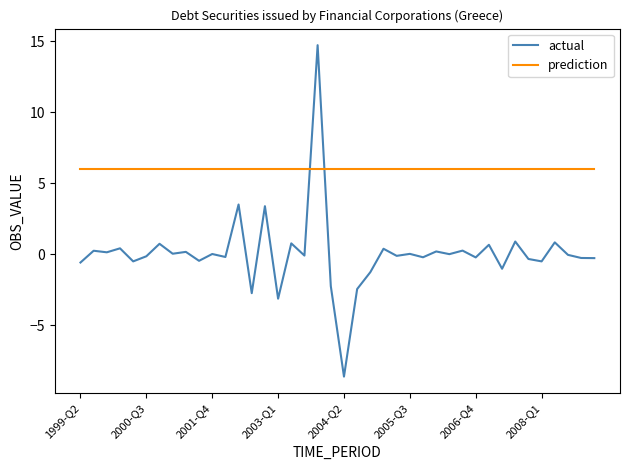

How many lines are shown in the chart?

2